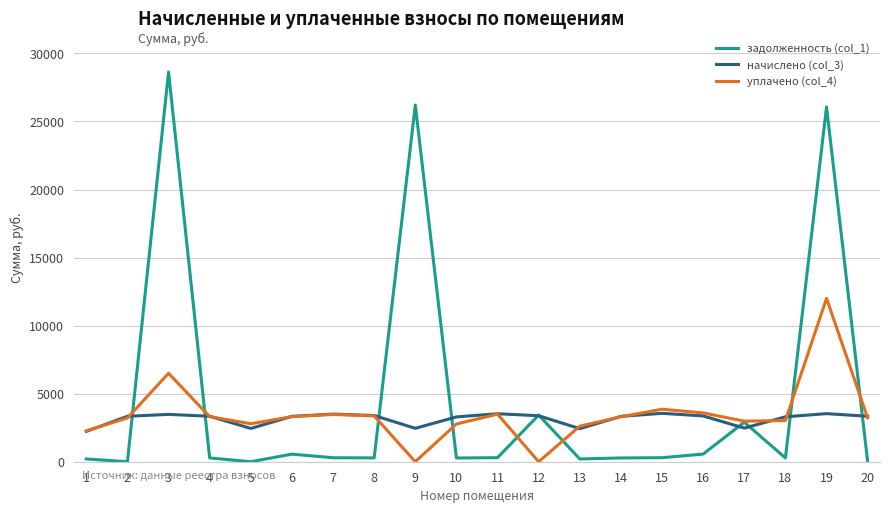

True or false: уплачено (col_4) and начислено (col_3) cross at least once.

True